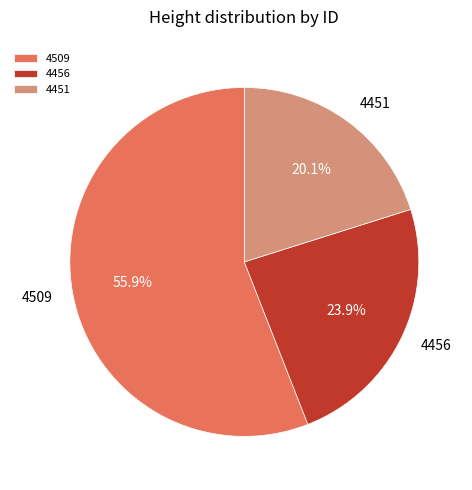

What percentage do 4509 and 4451 together represent?

76.1%